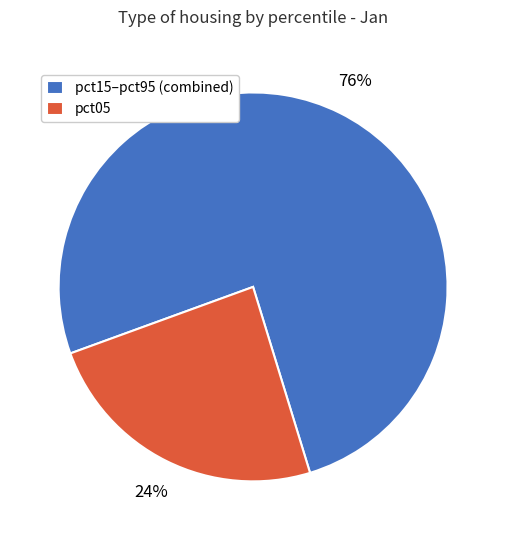

The pct15–pct95 (combined) slice represents 76% of the pie. True or false?

True